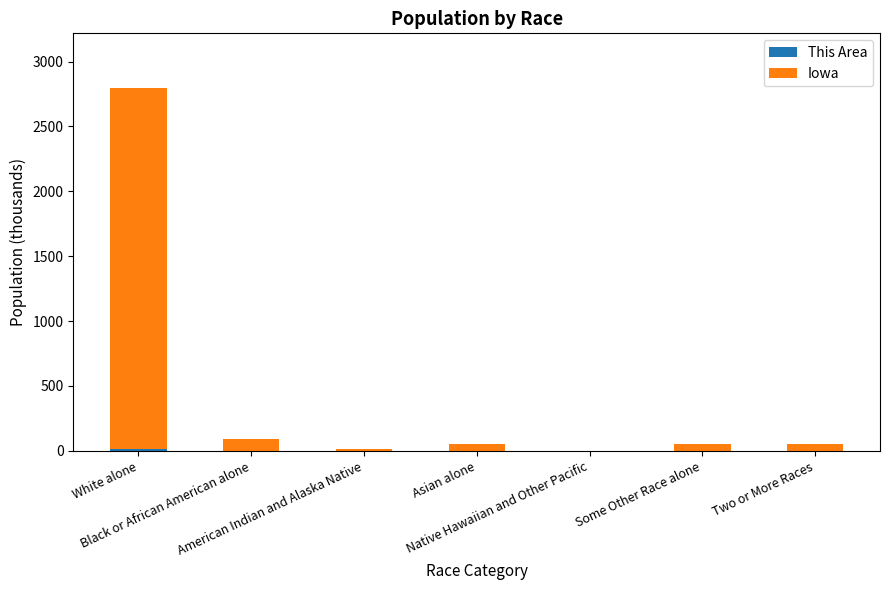

What is the total value across all series at Black or African American alone?

89.4